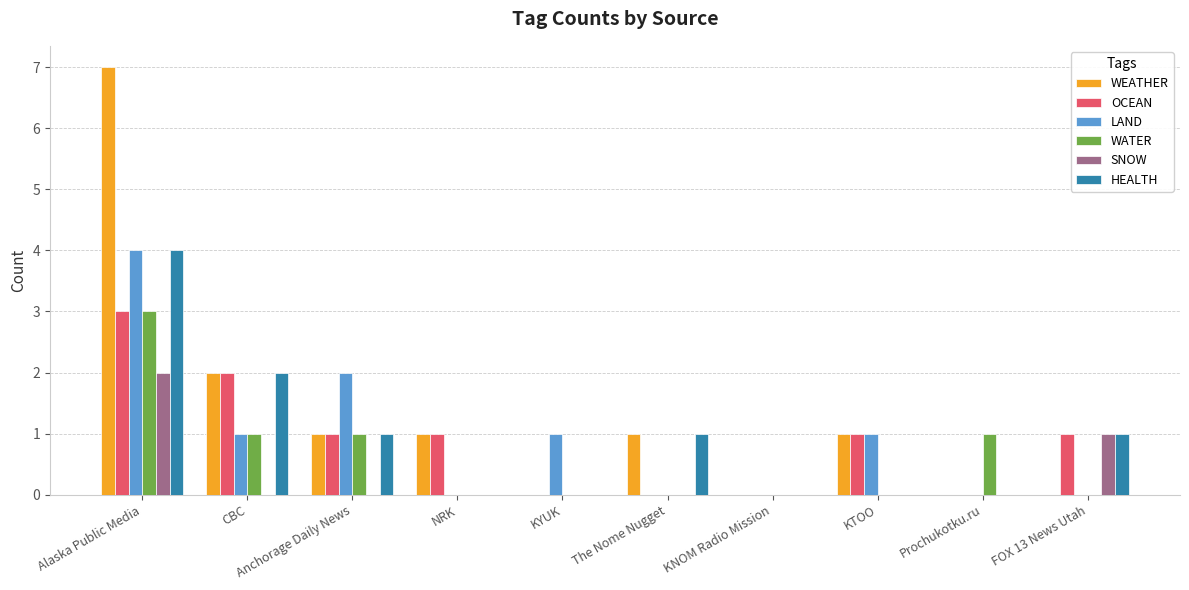

What is the maximum value for WATER?

3